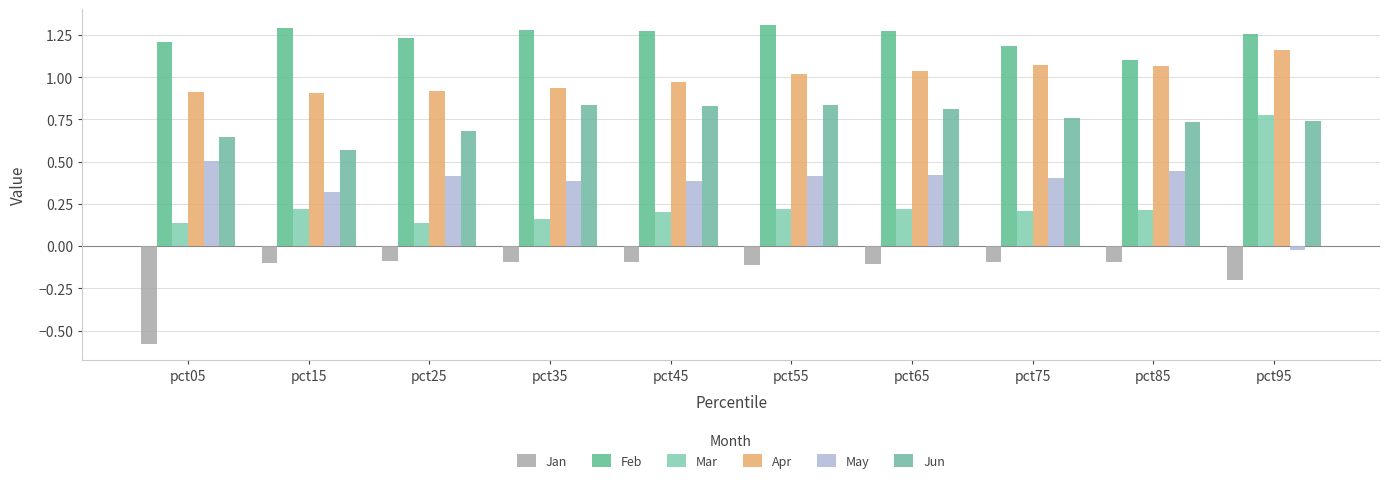

At pct35, list the series in order from smallest to largest.

Jan, Mar, May, Jun, Apr, Feb